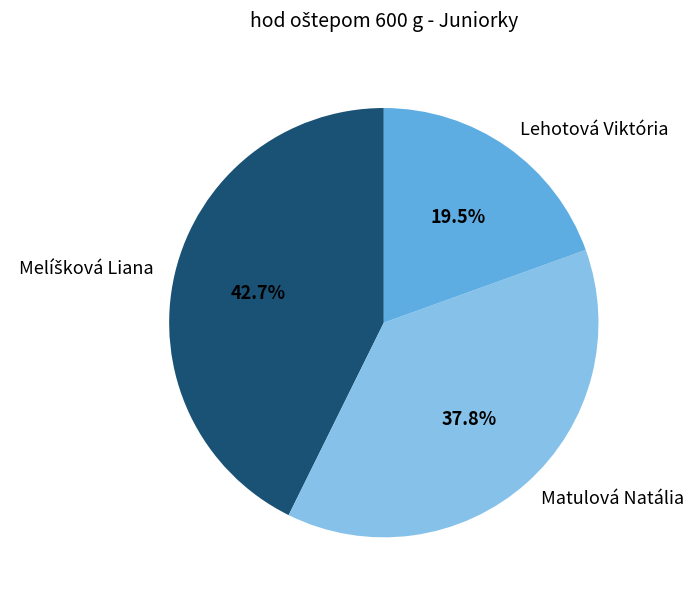

To the nearest percent, what is the average slice percentage?

33%